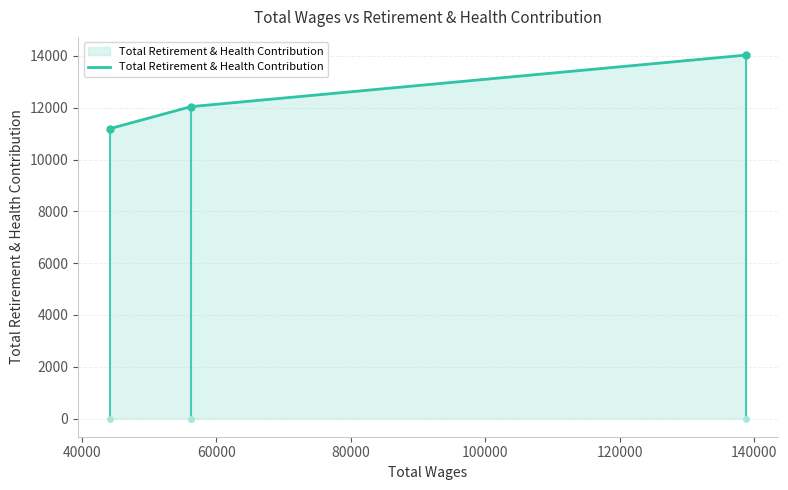

What is the minimum value shown in the chart?

11191